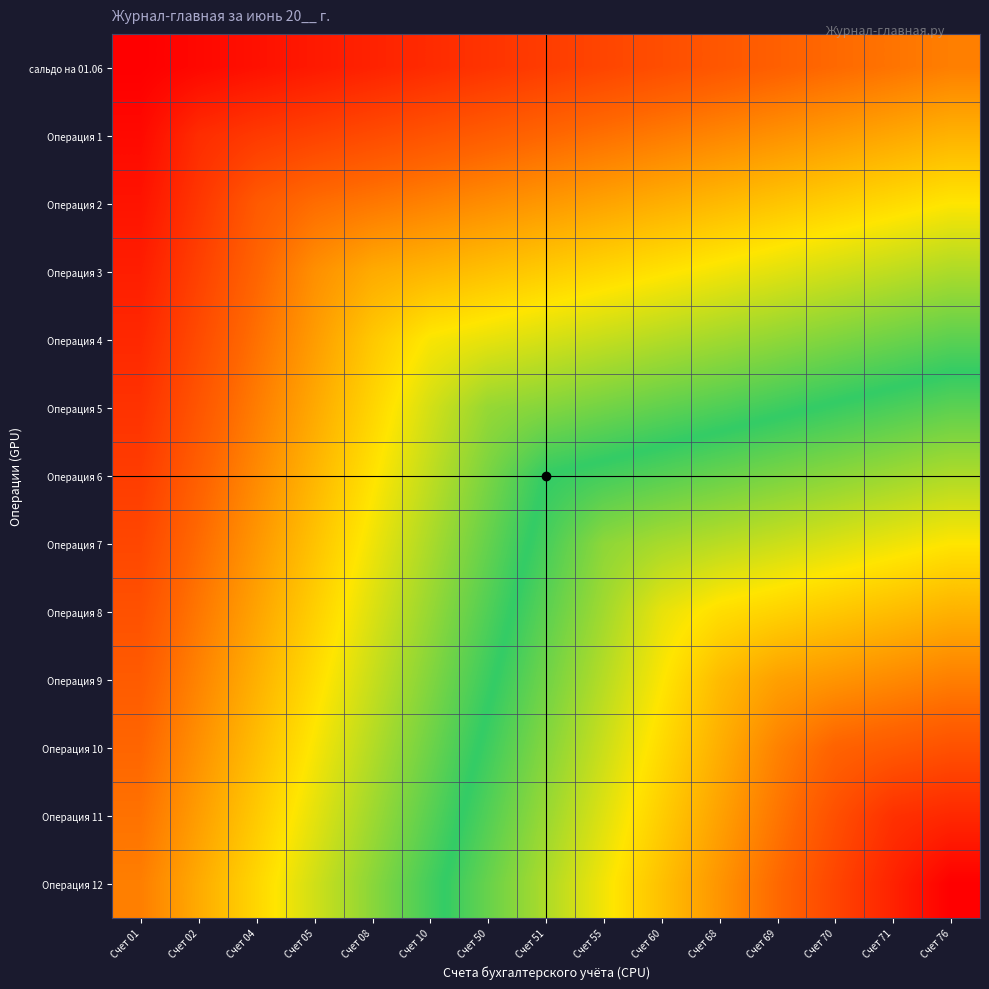

Reading left to right, what are all the values shown in this chart?

сальдо на 01.06: Счет 01=0.0	Счет 02=2.9	Счет 04=5.7	Счет 05=8.6	Счет 08=11.4	Счет 10=14.3	Счет 50=17.1	Счет 51=20.0	Счет 55=22.9	Счет 60=25.7	Счет 68=28.6	Счет 69=31.4	Счет 70=34.3	Счет 71=37.1	Счет 76=40.0
Операция 1: Счет 01=3.3	Счет 02=14.8	Счет 04=19.0	Счет 05=21.9	Счет 08=24.8	Счет 10=27.6	Счет 50=30.5	Счет 51=33.3	Счет 55=36.2	Счет 60=39.0	Счет 68=41.9	Счет 69=44.8	Счет 70=47.6	Счет 71=50.5	Счет 76=53.3
Операция 2: Счет 01=6.7	Счет 02=18.1	Счет 04=29.5	Счет 05=35.2	Счет 08=38.1	Счет 10=41.0	Счет 50=43.8	Счет 51=46.7	Счет 55=49.5	Счет 60=52.4	Счет 68=55.2	Счет 69=58.1	Счет 70=61.0	Счет 71=63.8	Счет 76=66.7
Операция 3: Счет 01=10.0	Счет 02=21.4	Счет 04=32.9	Счет 05=44.3	Счет 08=51.4	Счет 10=54.3	Счет 50=57.1	Счет 51=60.0	Счет 55=62.9	Счет 60=65.7	Счет 68=68.6	Счет 69=71.4	Счет 70=74.3	Счет 71=77.1	Счет 76=80.0
Операция 4: Счет 01=13.3	Счет 02=24.8	Счет 04=36.2	Счет 05=47.6	Счет 08=59.0	Счет 10=67.6	Счет 50=70.5	Счет 51=73.3	Счет 55=76.2	Счет 60=79.0	Счет 68=81.9	Счет 69=84.8	Счет 70=87.6	Счет 71=90.5	Счет 76=93.3
Операция 5: Счет 01=16.7	Счет 02=28.1	Счет 04=39.5	Счет 05=51.0	Счет 08=62.4	Счет 10=73.8	Счет 50=83.8	Счет 51=86.7	Счет 55=89.5	Счет 60=92.4	Счет 68=95.2	Счет 69=98.1	Счет 70=101.0	Счет 71=103.8	Счет 76=106.7
Операция 6: Счет 01=20.0	Счет 02=31.4	Счет 04=42.9	Счет 05=54.3	Счет 08=65.7	Счет 10=77.1	Счет 50=88.6	Счет 51=100.0	Счет 55=102.9	Счет 60=105.7	Счет 68=108.6	Счет 69=111.4	Счет 70=114.3	Счет 71=117.1	Счет 76=120.0
Операция 7: Счет 01=23.3	Счет 02=34.8	Счет 04=46.2	Счет 05=57.6	Счет 08=69.0	Счет 10=80.5	Счет 50=91.9	Счет 51=103.3	Счет 55=114.8	Счет 60=119.0	Счет 68=121.9	Счет 69=124.8	Счет 70=127.6	Счет 71=130.5	Счет 76=133.3
Операция 8: Счет 01=26.7	Счет 02=38.1	Счет 04=49.5	Счет 05=61.0	Счет 08=72.4	Счет 10=83.8	Счет 50=95.2	Счет 51=106.7	Счет 55=118.1	Счет 60=129.5	Счет 68=135.2	Счет 69=138.1	Счет 70=141.0	Счет 71=143.8	Счет 76=146.7
Операция 9: Счет 01=30.0	Счет 02=41.4	Счет 04=52.9	Счет 05=64.3	Счет 08=75.7	Счет 10=87.1	Счет 50=98.6	Счет 51=110.0	Счет 55=121.4	Счет 60=132.9	Счет 68=144.3	Счет 69=151.4	Счет 70=154.3	Счет 71=157.1	Счет 76=160.0
Операция 10: Счет 01=33.3	Счет 02=44.8	Счет 04=56.2	Счет 05=67.6	Счет 08=79.0	Счет 10=90.5	Счет 50=101.9	Счет 51=113.3	Счет 55=124.8	Счет 60=136.2	Счет 68=147.6	Счет 69=159.0	Счет 70=167.6	Счет 71=170.5	Счет 76=173.3
Операция 11: Счет 01=36.7	Счет 02=48.1	Счет 04=59.5	Счет 05=71.0	Счет 08=82.4	Счет 10=93.8	Счет 50=105.2	Счет 51=116.7	Счет 55=128.1	Счет 60=139.5	Счет 68=151.0	Счет 69=162.4	Счет 70=173.8	Счет 71=183.8	Счет 76=186.7
Операция 12: Счет 01=40.0	Счет 02=51.4	Счет 04=62.9	Счет 05=74.3	Счет 08=85.7	Счет 10=97.1	Счет 50=108.6	Счет 51=120.0	Счет 55=131.4	Счет 60=142.9	Счет 68=154.3	Счет 69=165.7	Счет 70=177.1	Счет 71=188.6	Счет 76=200.0